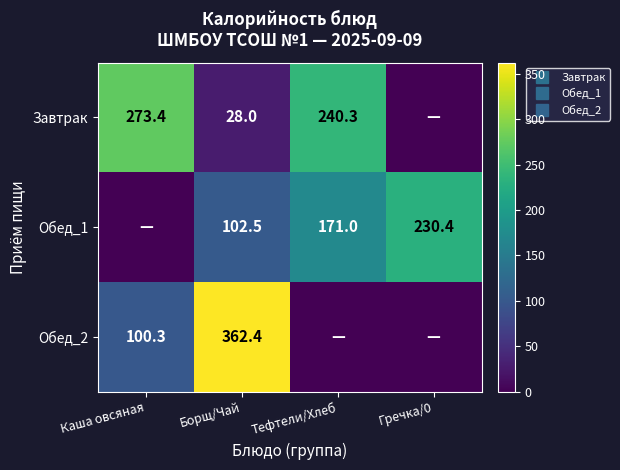

Which category has the highest value in the Завтрак series?

Каша овсяная